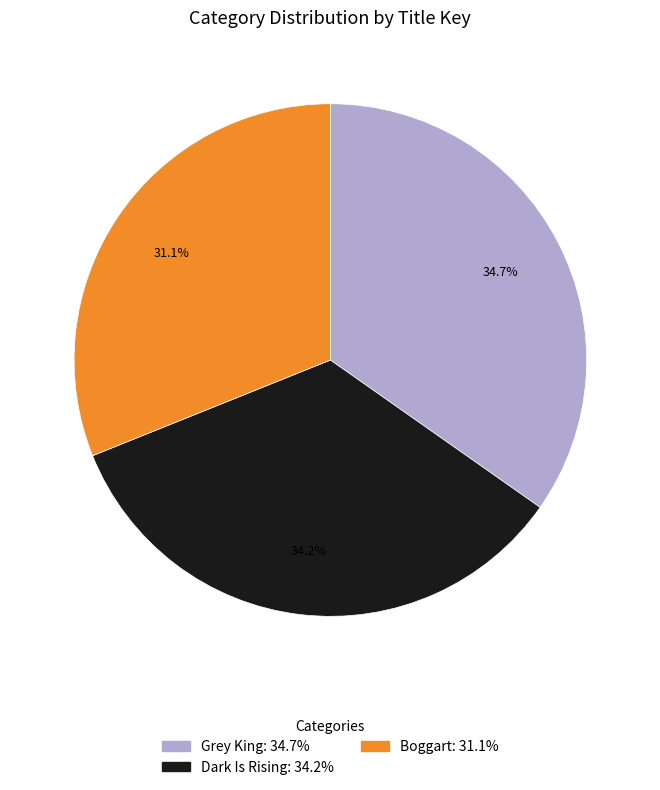

The Grey King slice represents 20% of the pie. True or false?

False